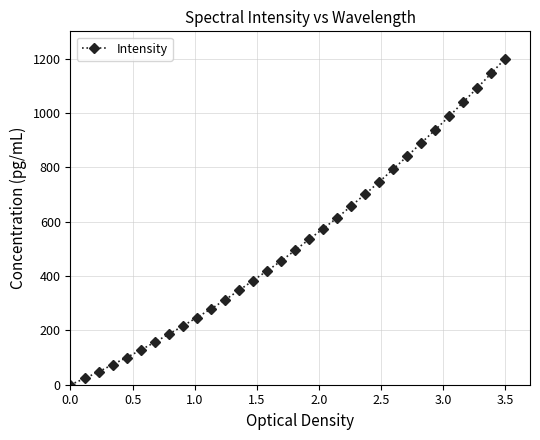

What is the value of the 18th point from the left?

534.4